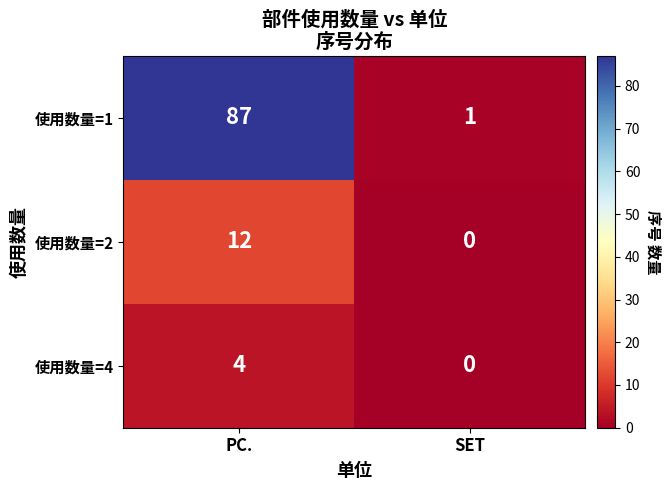

True or false: 使用数量=4 has a value of 5 at PC..

False